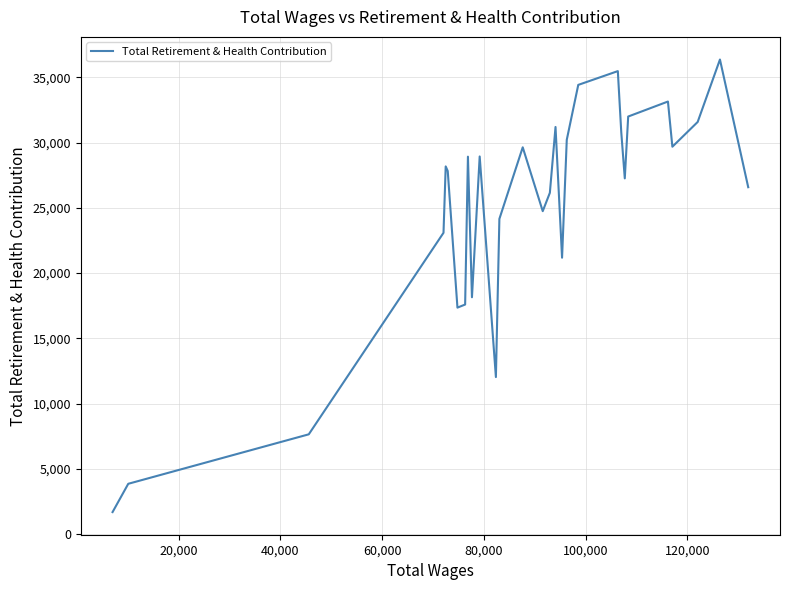

What is the difference between the second highest and second lowest values?

31637